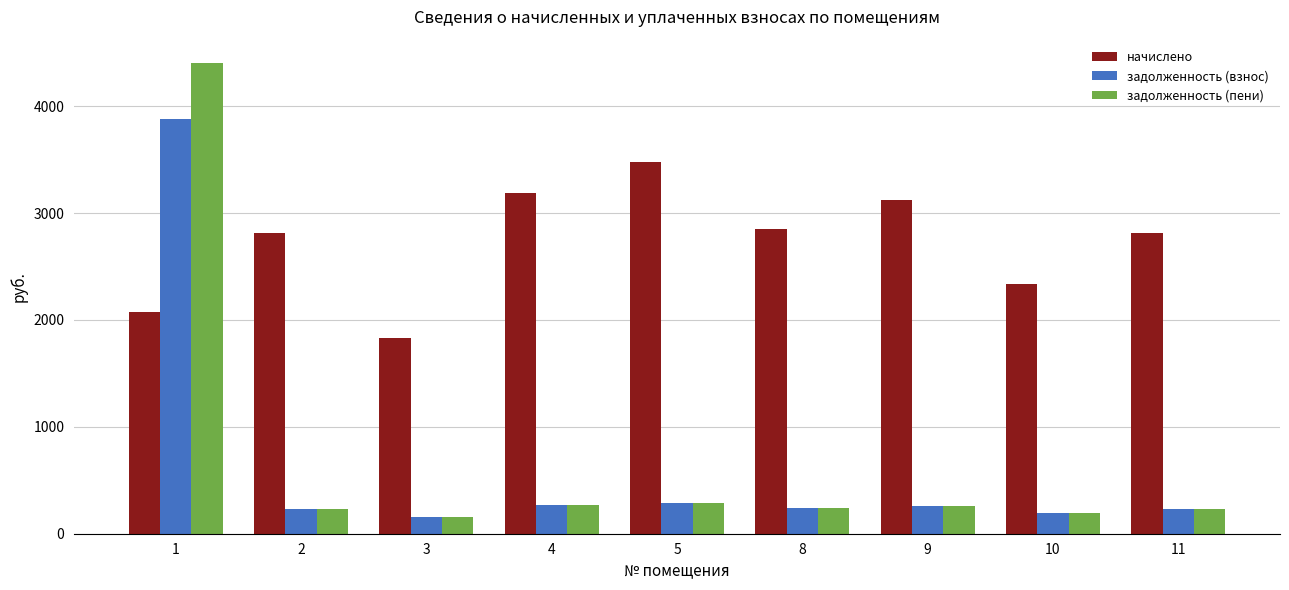

Does the chart contain stacked bars?

No